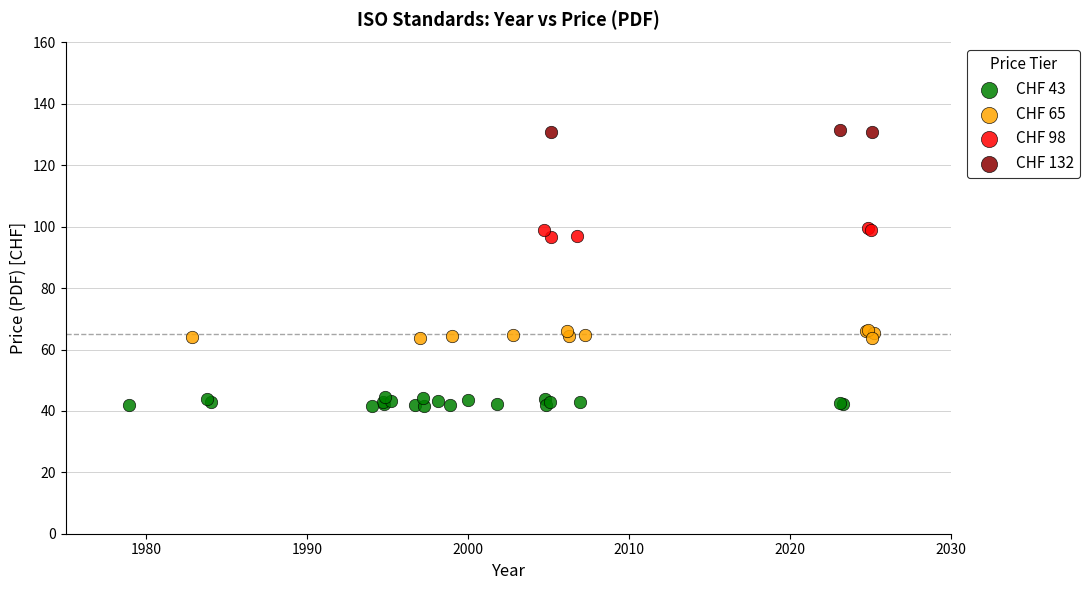

Which series reaches the maximum Y coordinate?

CHF 132